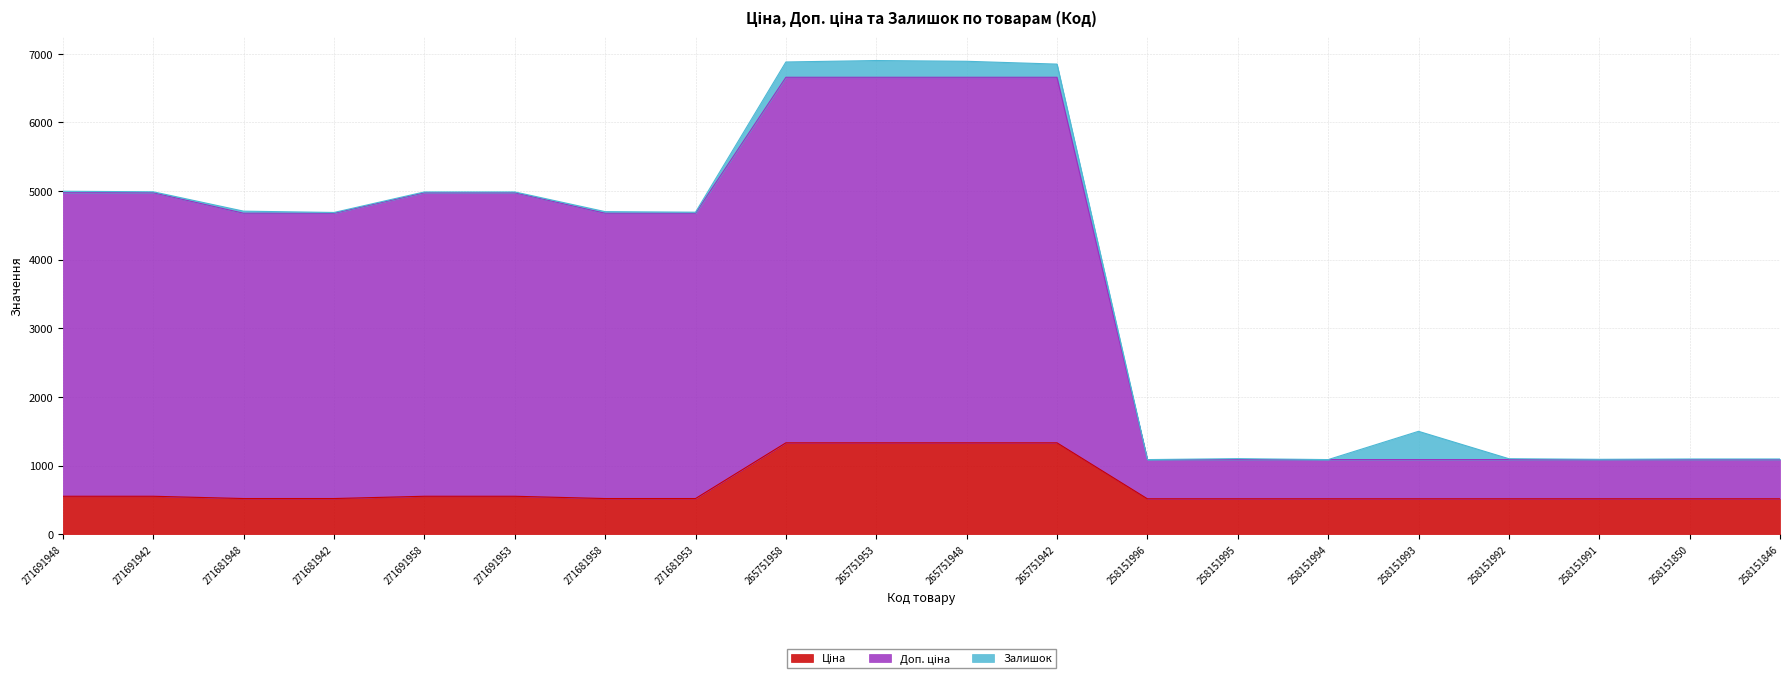

Where is Ціна nearest to the value 923?

271691948